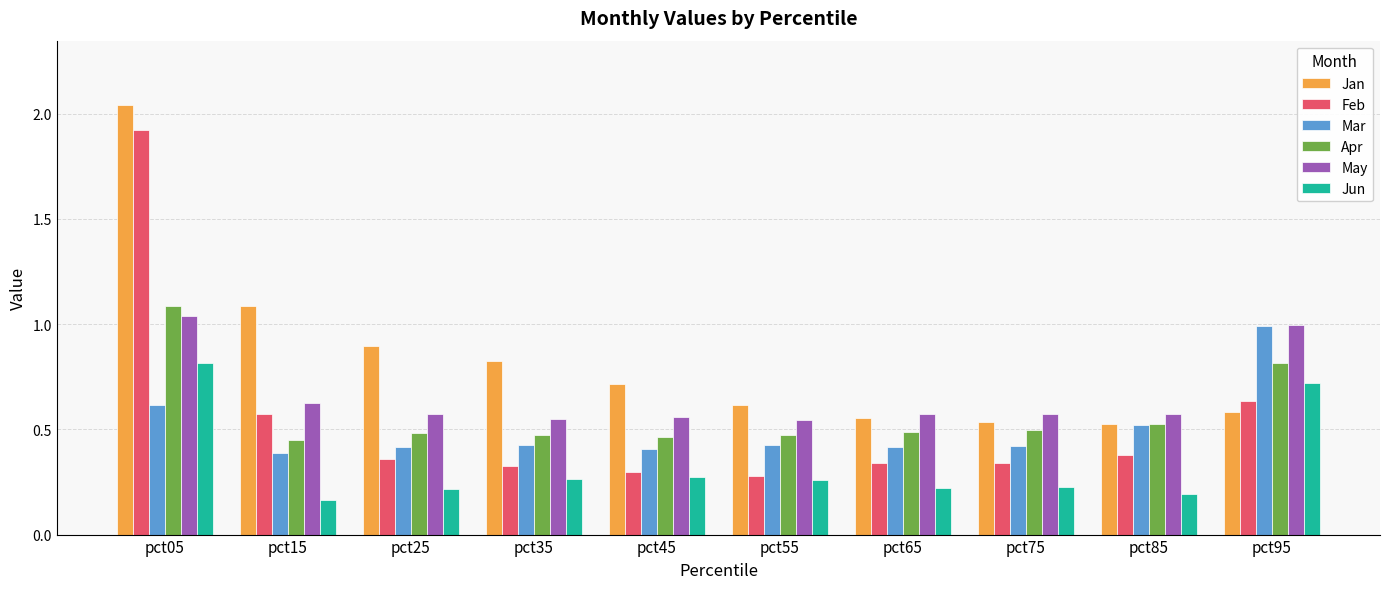

Which series changed the most between pct15 and pct55?

Jan